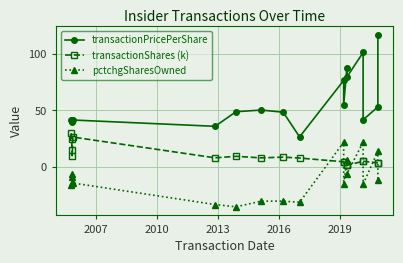

What is the sum of all transactionPricePerShare values?

1025.8